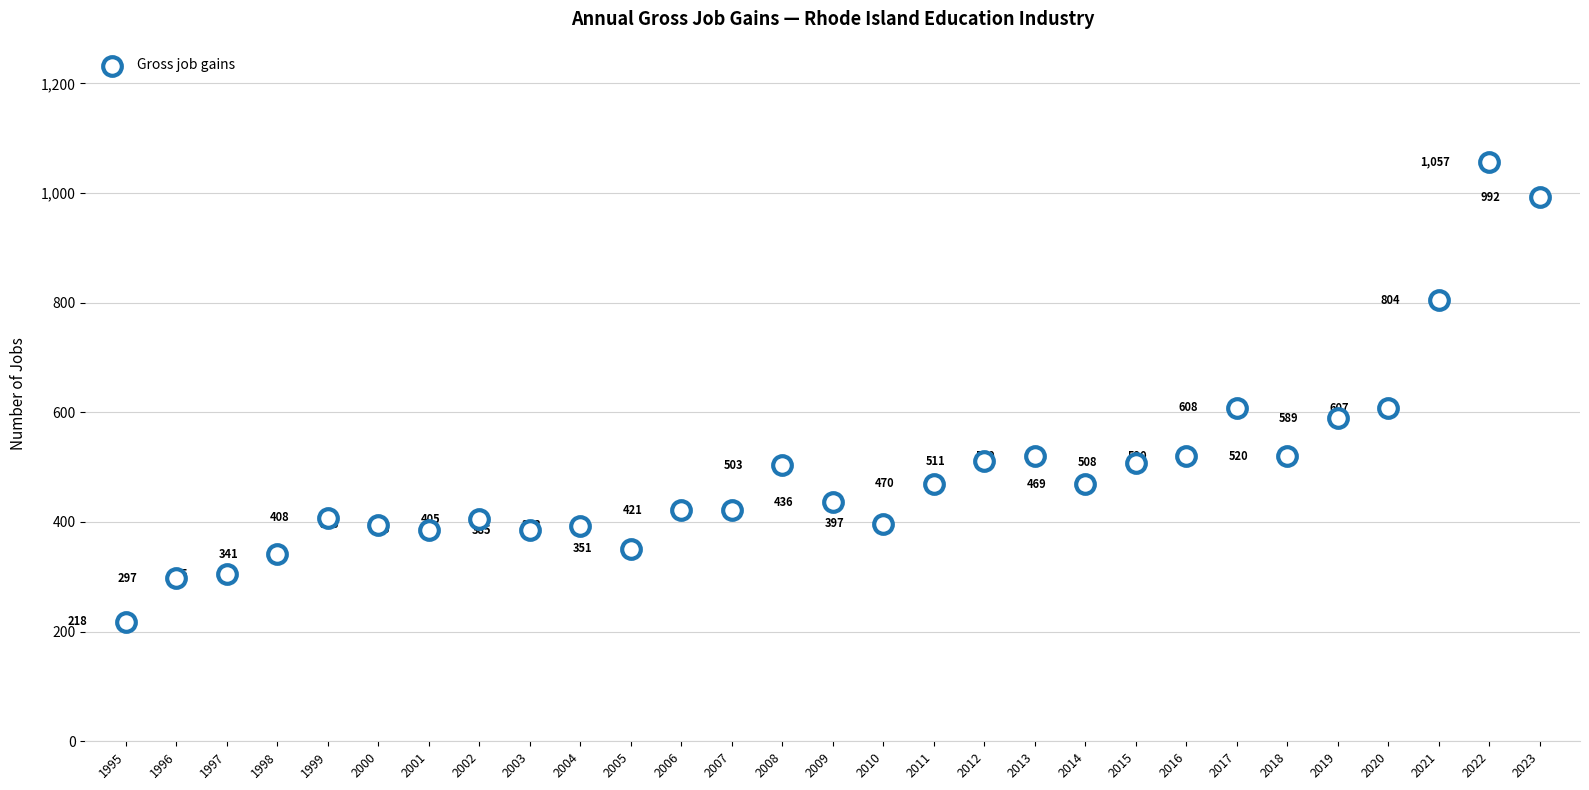

What Y value in the scatter plot is closest to 637?

608